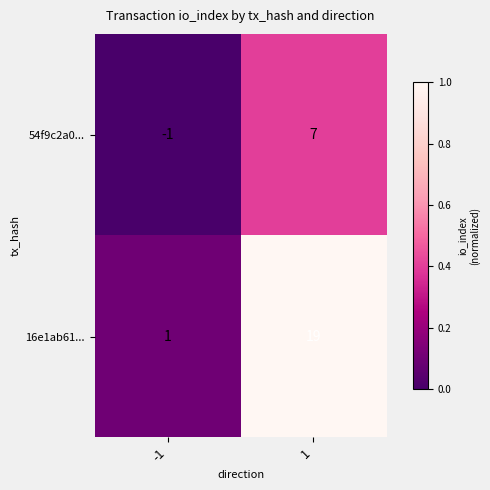

Is it true that 16e1ab61... equals 0 at -1?

False